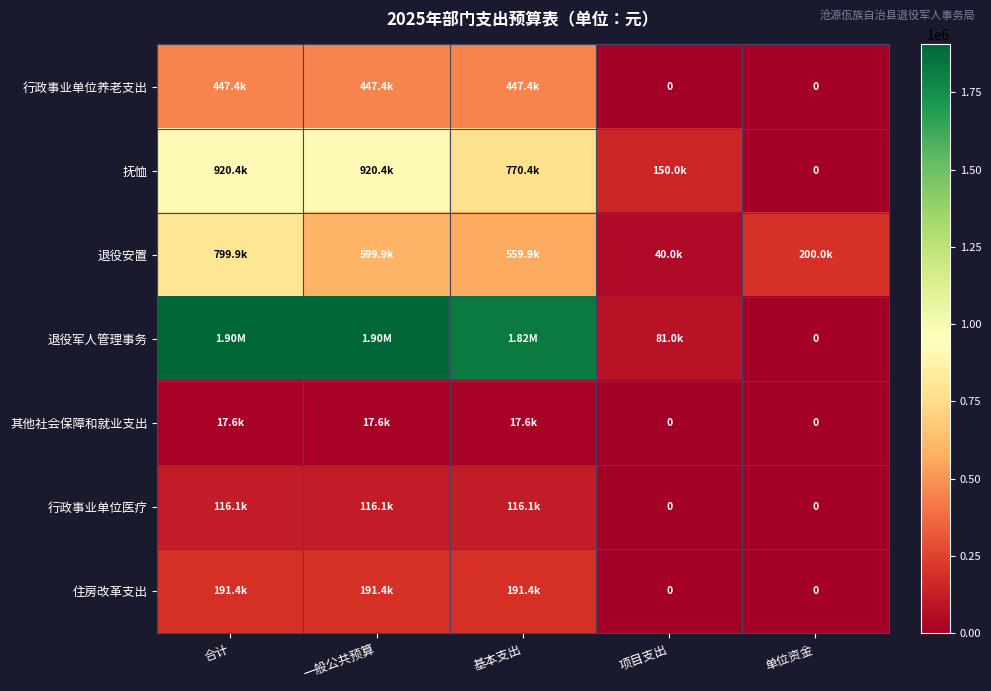

What is the difference between the 行政事业单位医疗 values at 合计 and 单位资金?

116104.2